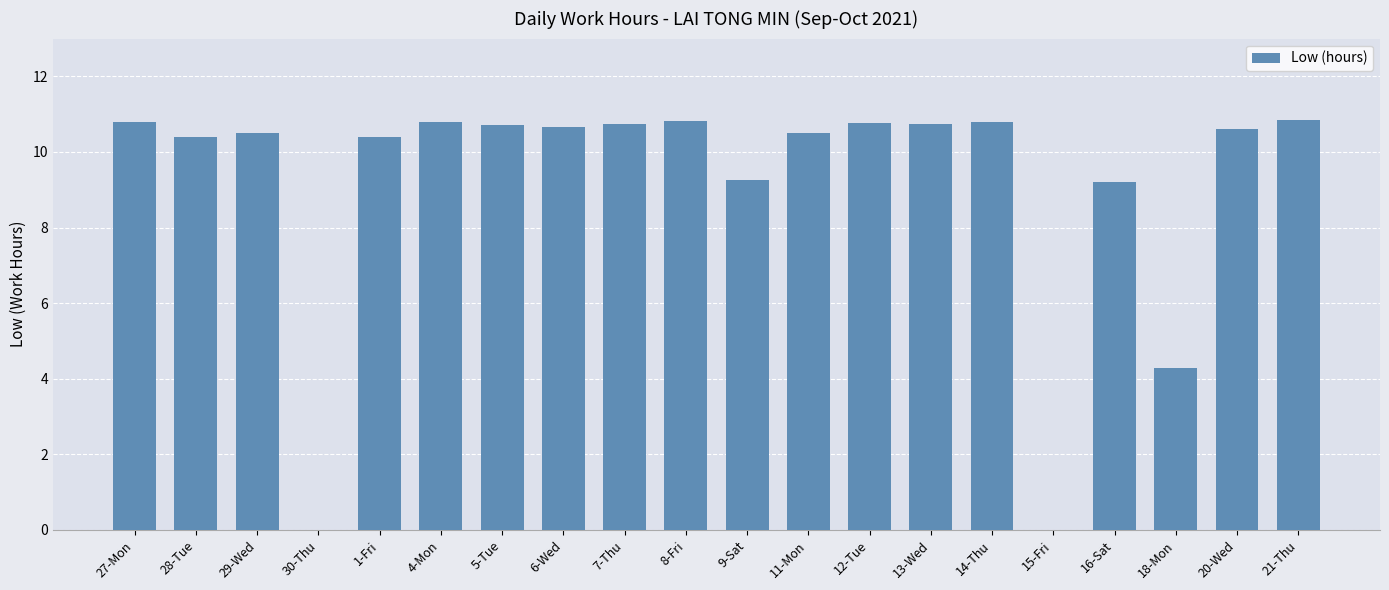

Count the number of data series in this chart.

1